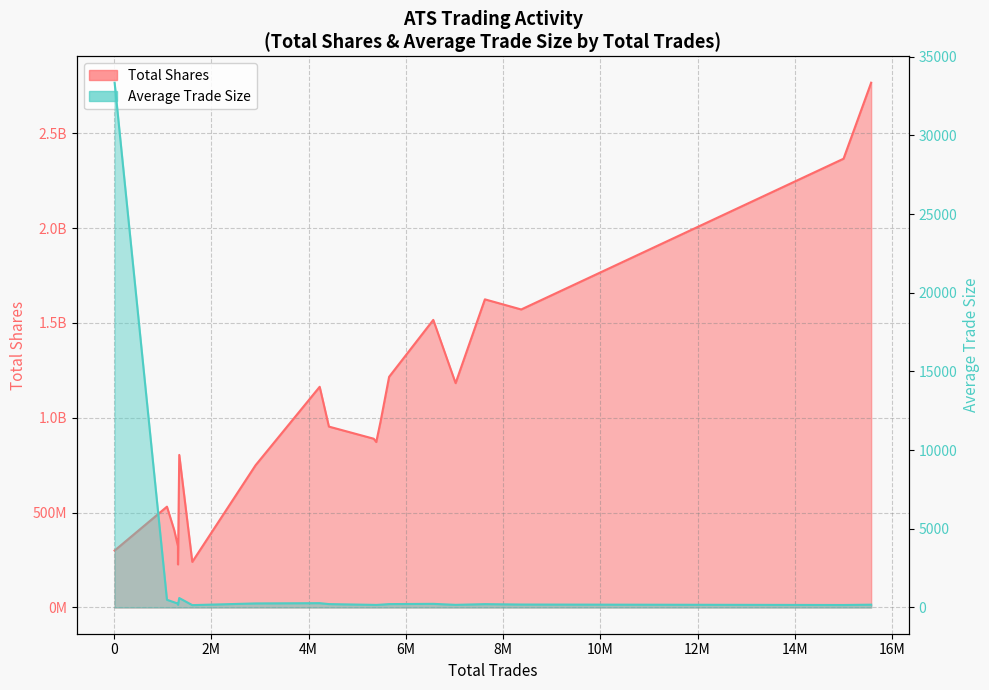

How many interior local valleys does the Average Trade Size series have?

5